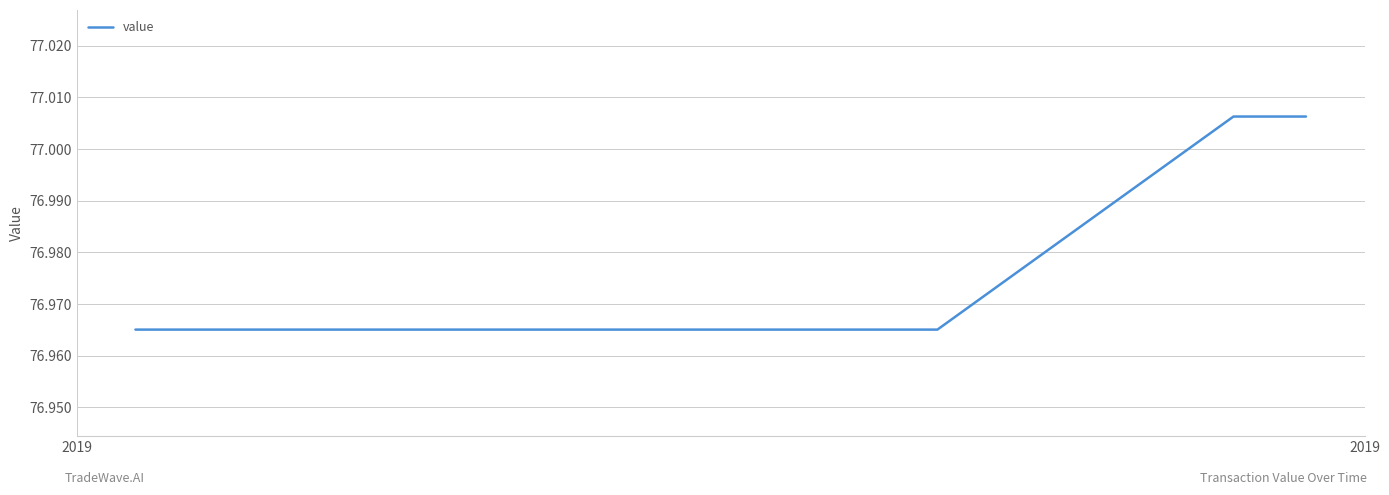

True or false: there are more than 2 points higher than both neighbors.

False